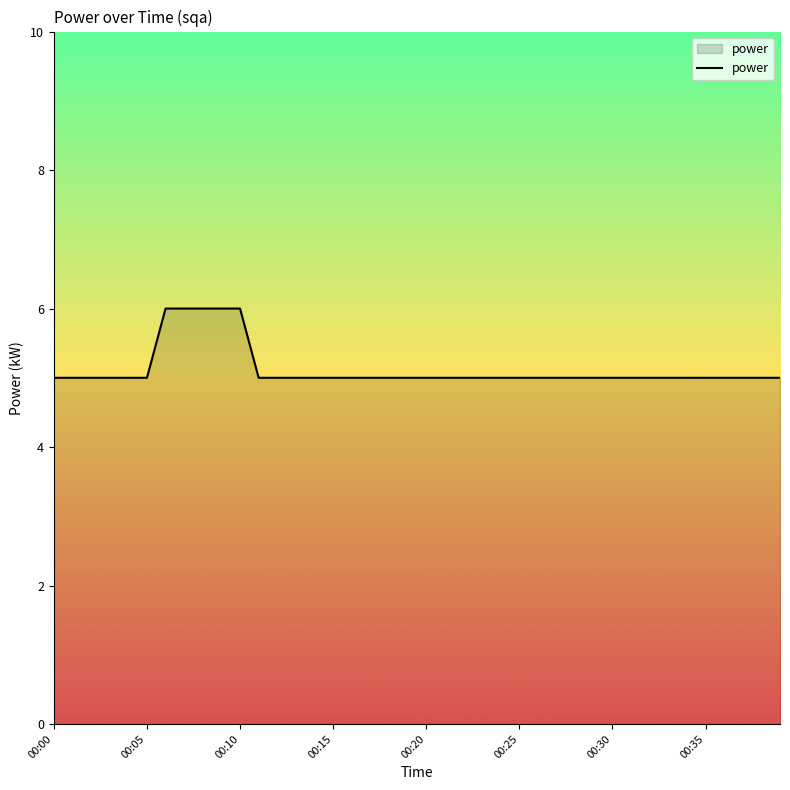

What is the difference between the maximum and minimum values?

1